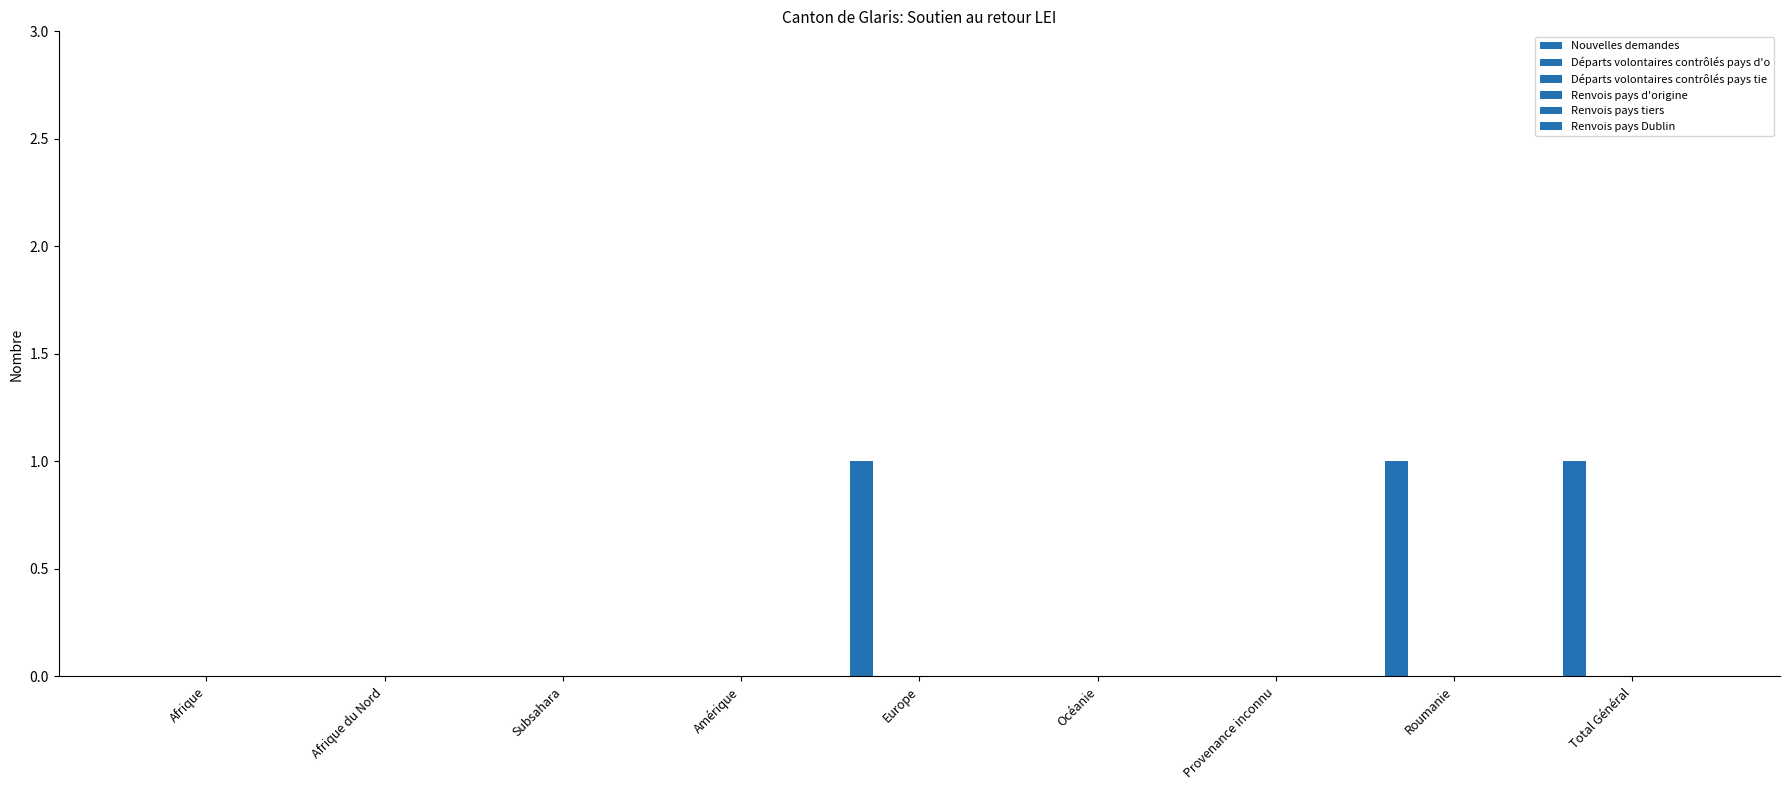

Reading left to right, list all the values displayed in this chart.

Nouvelles demandes: Afrique=0	Afrique du Nord=0	Subsahara=0	Amérique=0	Europe=1	Océanie=0	Provenance inconnu=0	Roumanie=1	Total Général=1
Départs volontaires contrôlés pays d'o: Afrique=0	Afrique du Nord=0	Subsahara=0	Amérique=0	Europe=0	Océanie=0	Provenance inconnu=0	Roumanie=0	Total Général=0
Départs volontaires contrôlés pays tie: Afrique=0	Afrique du Nord=0	Subsahara=0	Amérique=0	Europe=0	Océanie=0	Provenance inconnu=0	Roumanie=0	Total Général=0
Renvois pays d'origine: Afrique=0	Afrique du Nord=0	Subsahara=0	Amérique=0	Europe=0	Océanie=0	Provenance inconnu=0	Roumanie=0	Total Général=0
Renvois pays tiers: Afrique=0	Afrique du Nord=0	Subsahara=0	Amérique=0	Europe=0	Océanie=0	Provenance inconnu=0	Roumanie=0	Total Général=0
Renvois pays Dublin: Afrique=0	Afrique du Nord=0	Subsahara=0	Amérique=0	Europe=0	Océanie=0	Provenance inconnu=0	Roumanie=0	Total Général=0